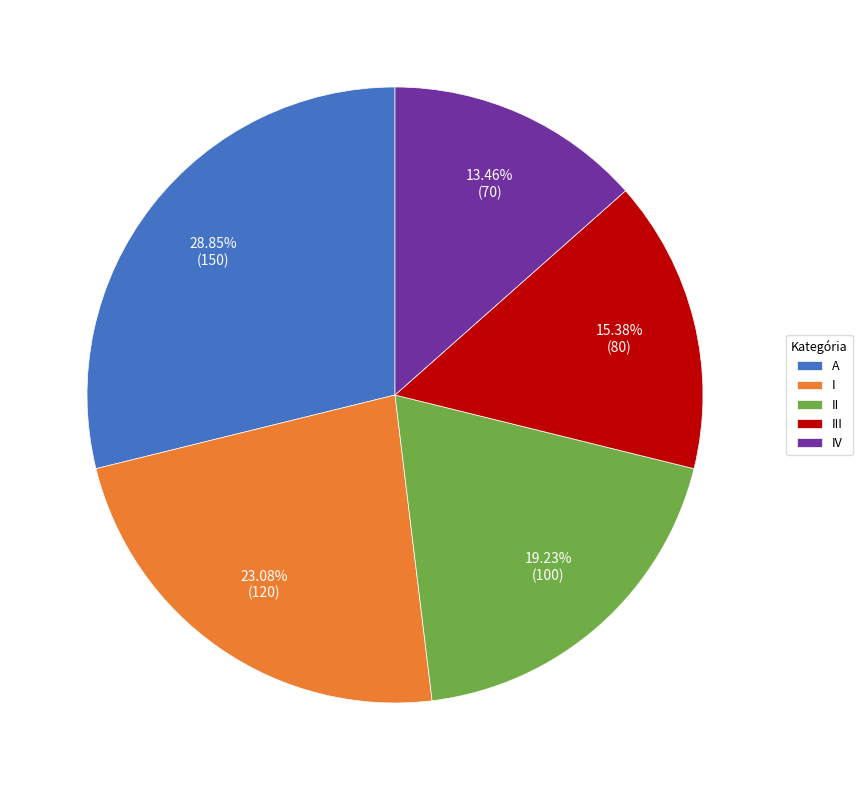

To the nearest percent, what portion does A represent?

29%